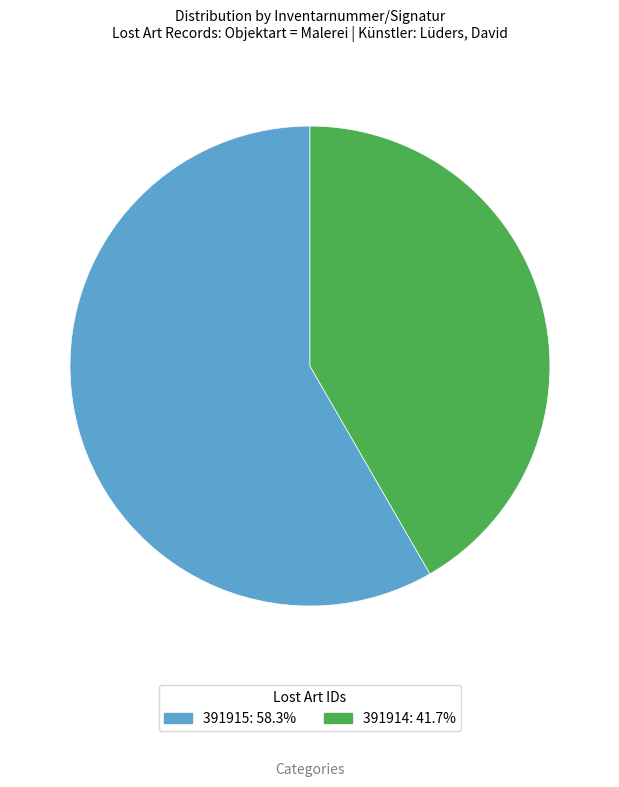

Rank the categories by value from lowest to highest.

391914, 391915